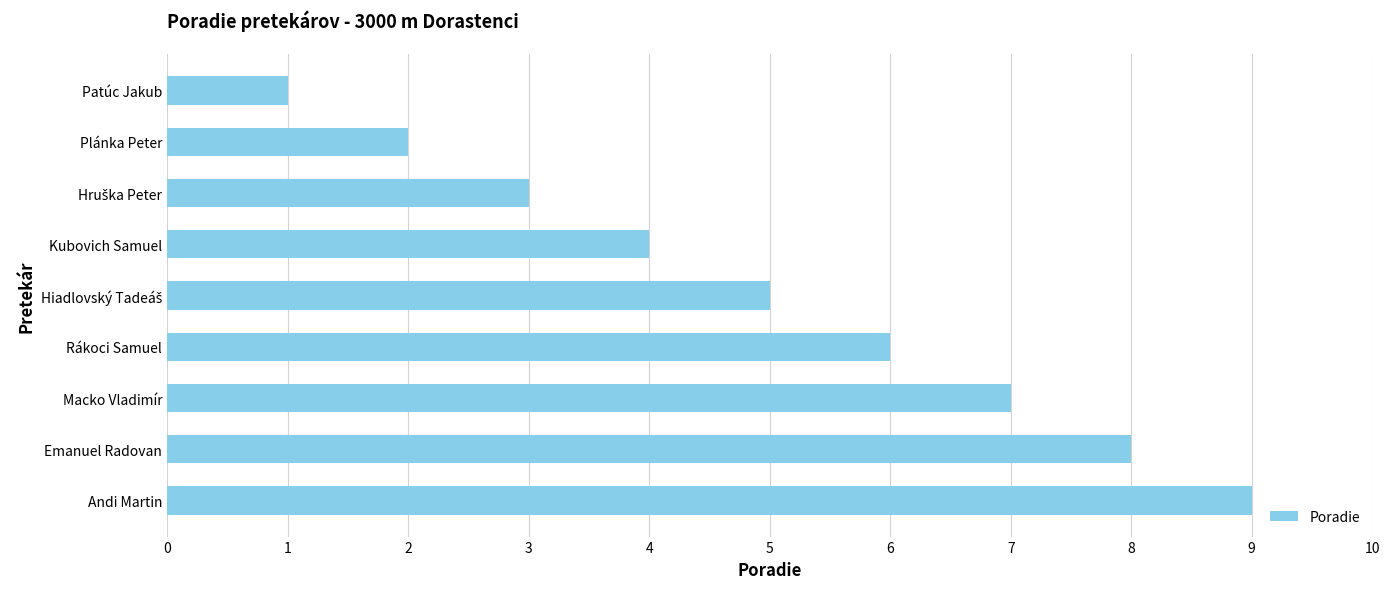

What is the difference between the maximum and second lowest values?

7